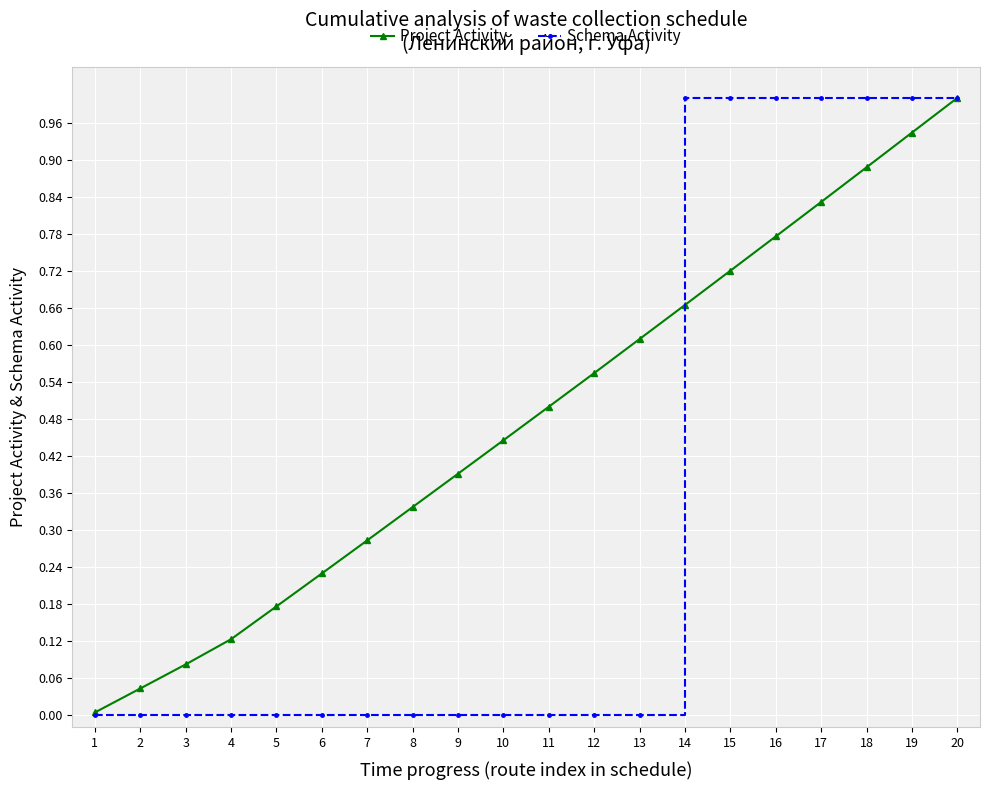

List the series in order of their overall mean, lowest first.

Schema Activity, Project Activity